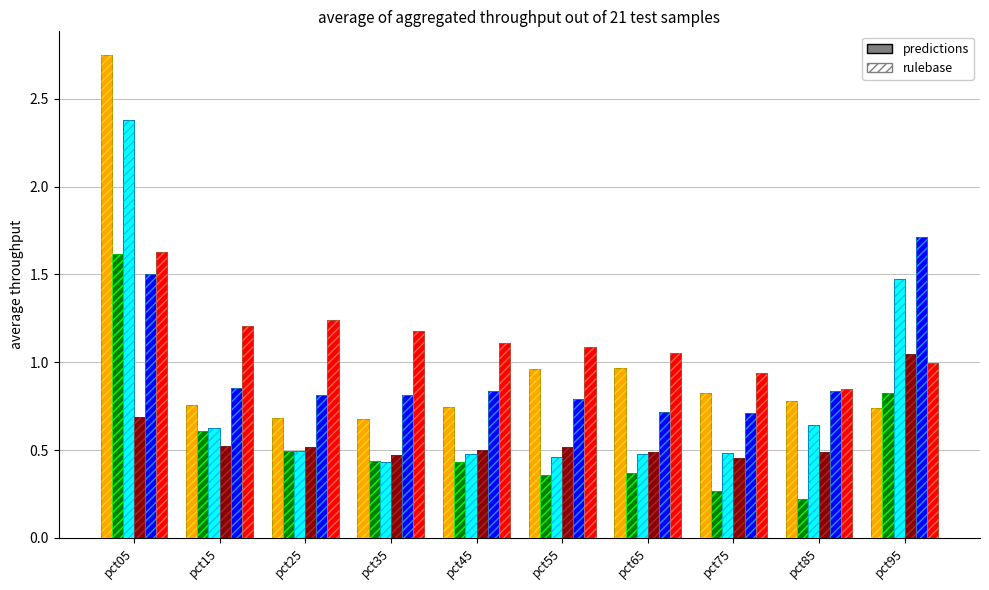

What is the smallest value displayed?

0.2